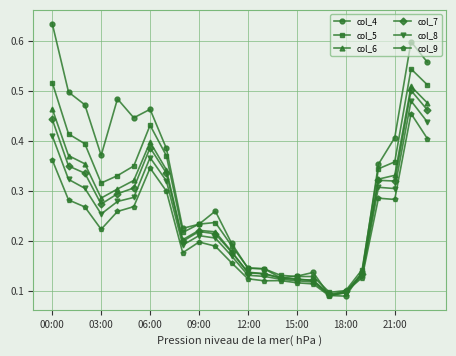

True or false: col_5 has more than 1 points higher than both neighbors.

True